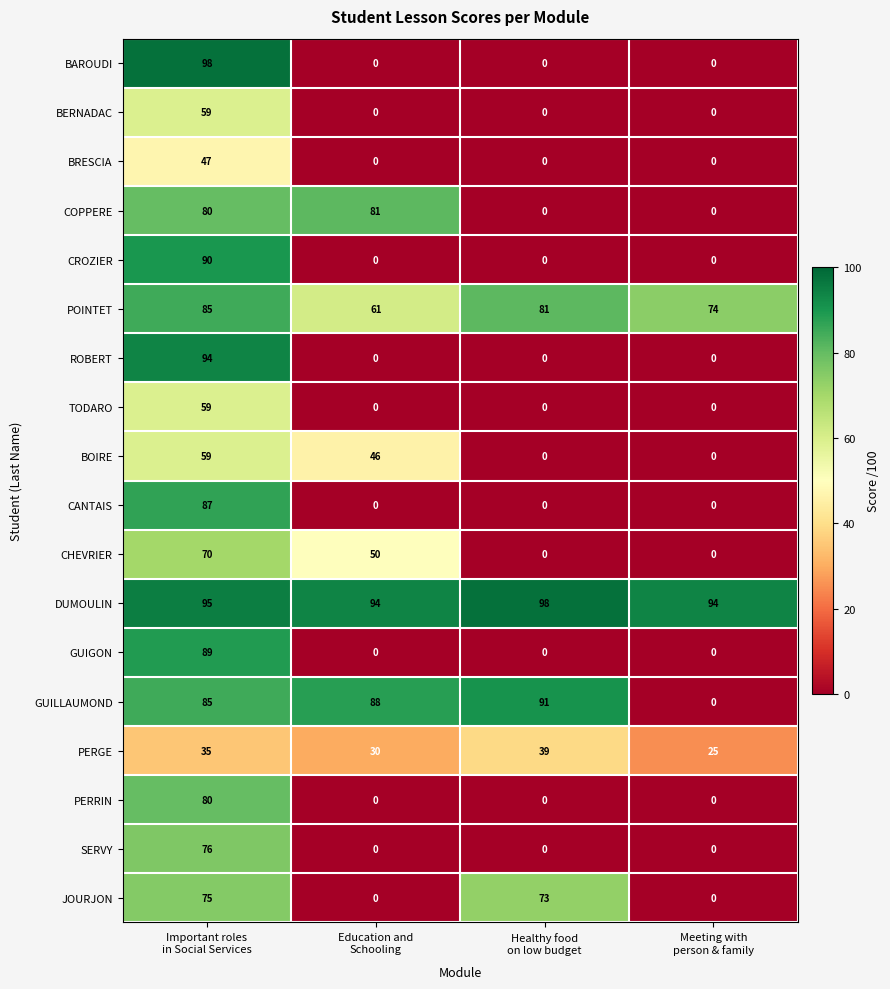

What is the difference between the maximum and second lowest values in the BERNADAC series?

59